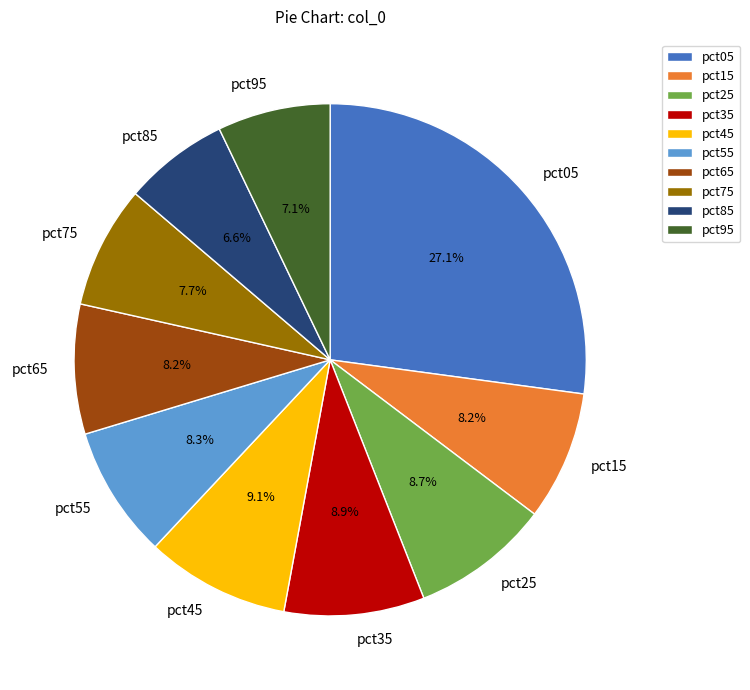

Is it true that pct05 is 41% of the pie?

False